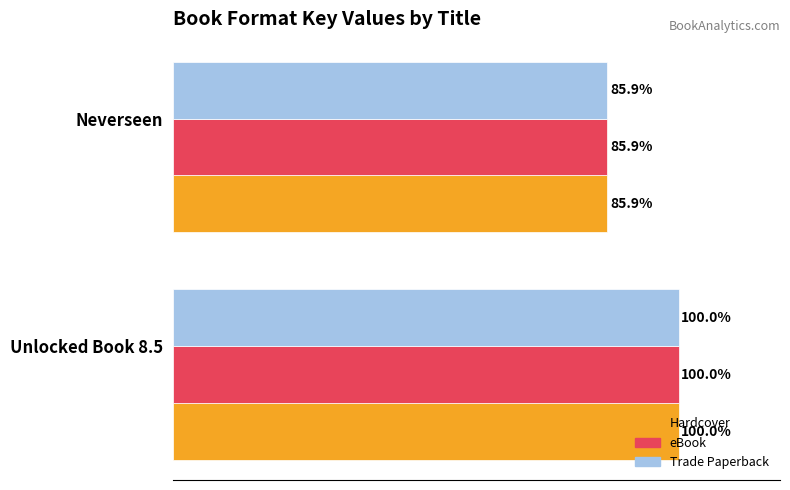

Where is Trade Paperback nearest to the value 92?

Neverseen